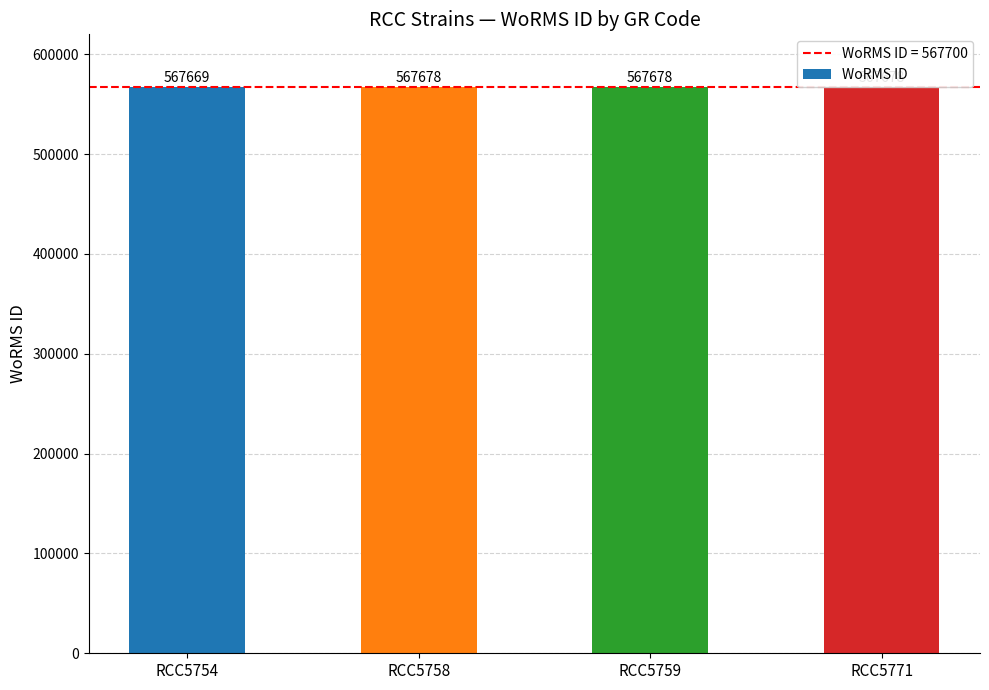

Reading left to right, extract all data points from this chart.

RCC5754=567669	RCC5758=567678	RCC5759=567678	RCC5771=567678